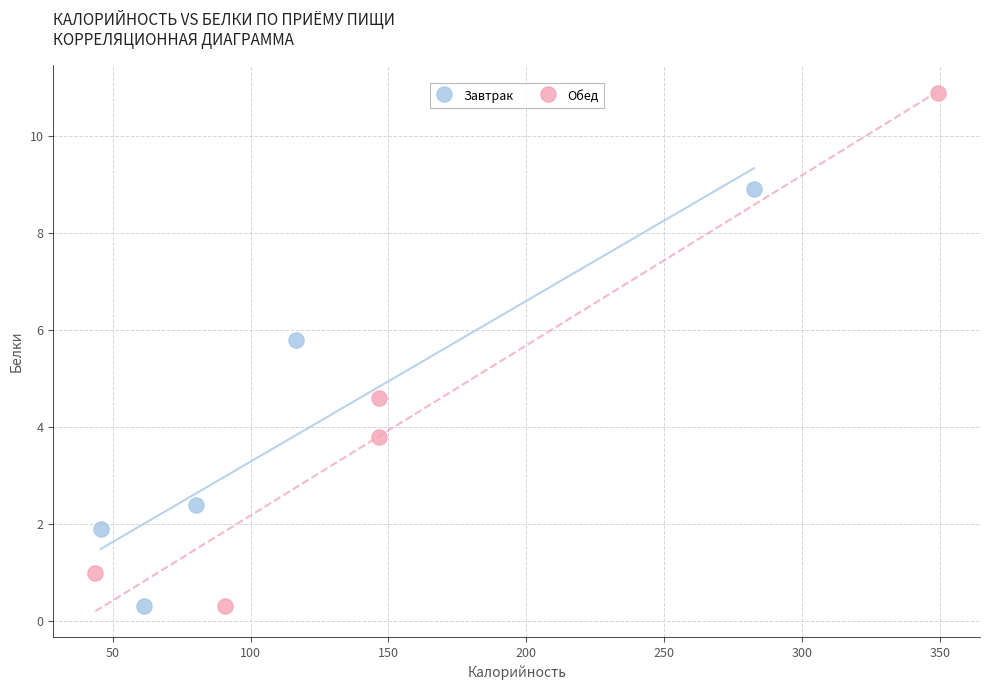

What are all the series names shown in the legend?

Завтрак, Обед